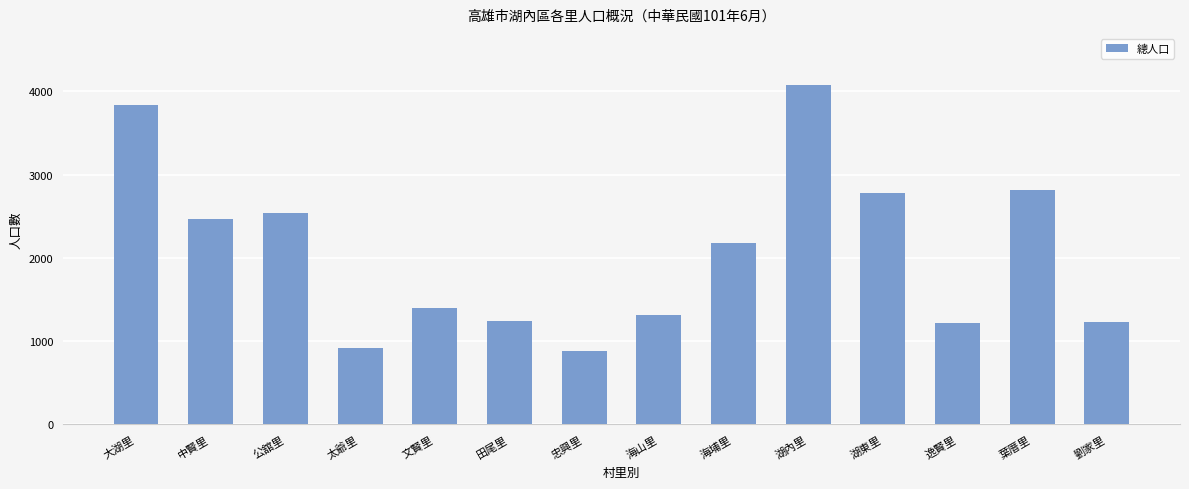

The value at 中賢里 is 3666. True or false?

False